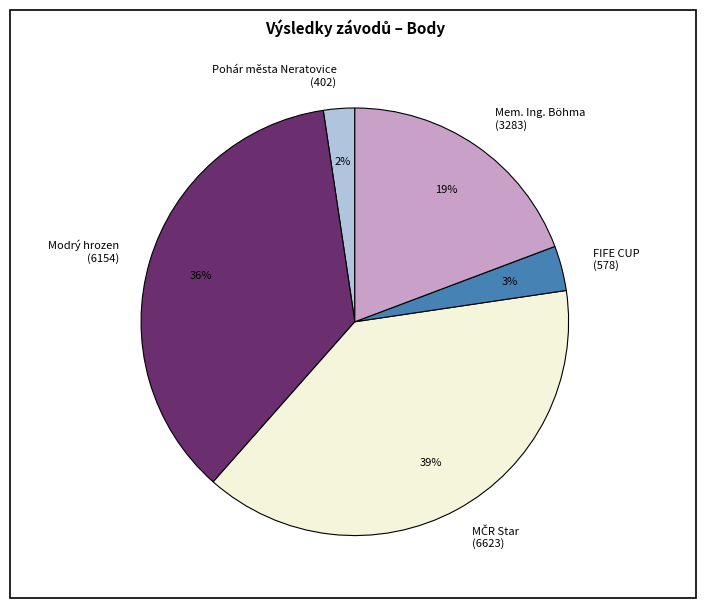

To the nearest percent, what is the difference between the largest and smallest slice percentages?

37%